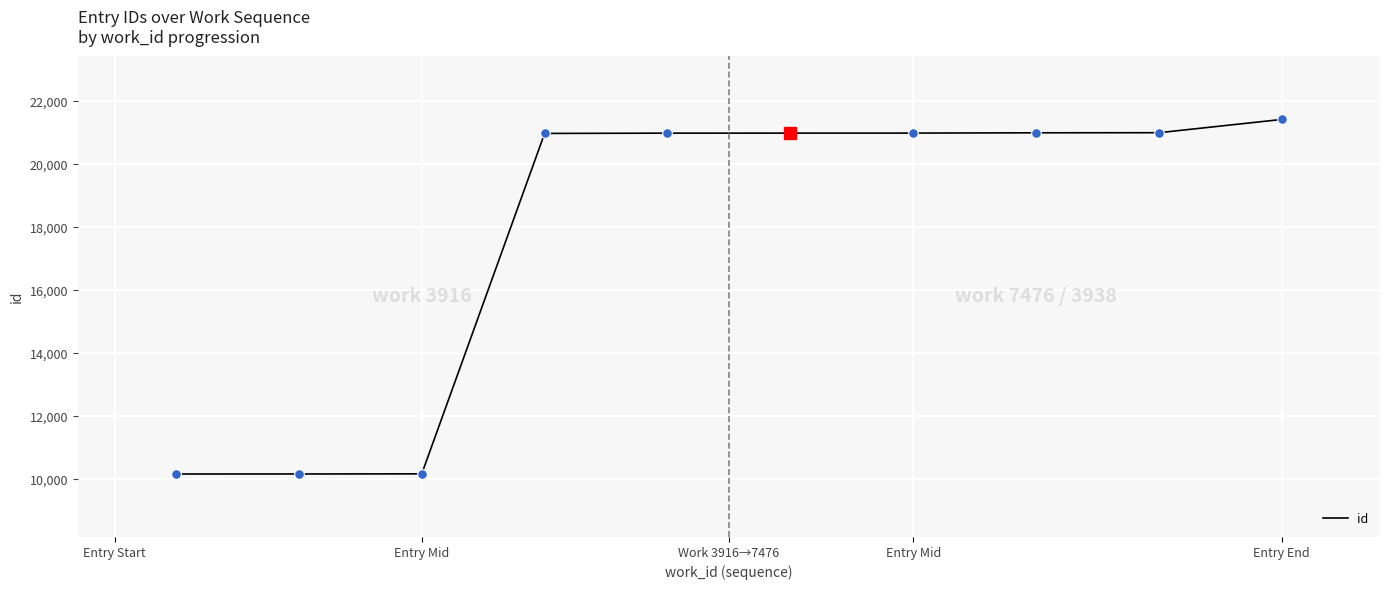

What is the difference between the maximum and minimum values?

11262